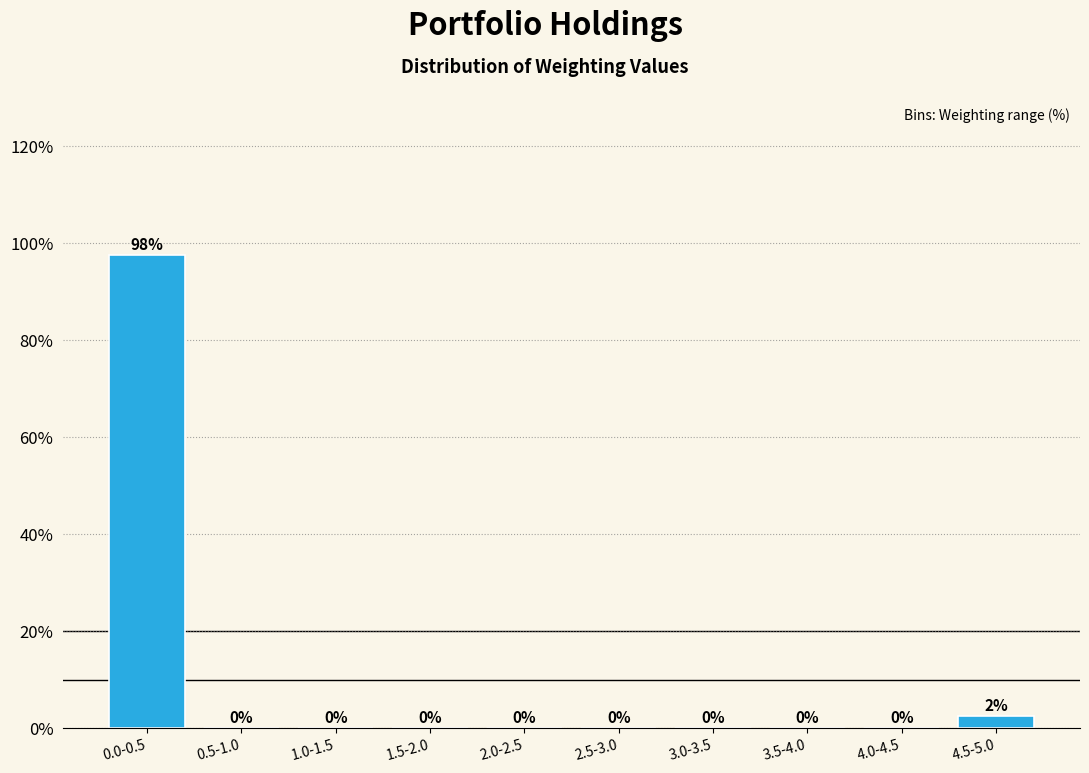

What is the greatest value displayed?

97.5